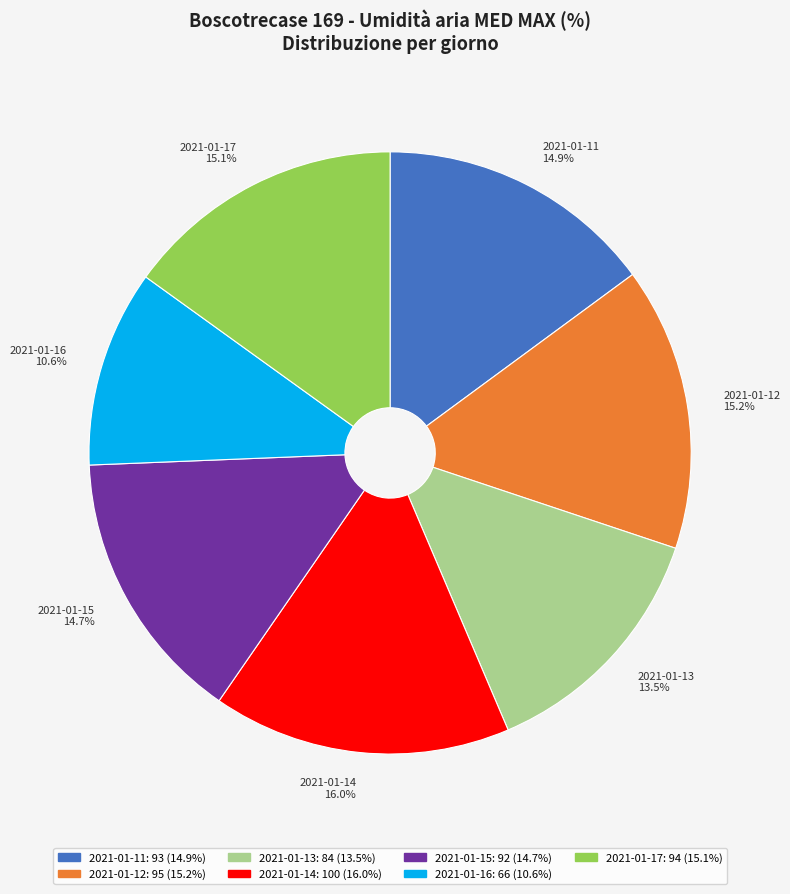

What is the smallest slice in the pie chart?

2021-01-16